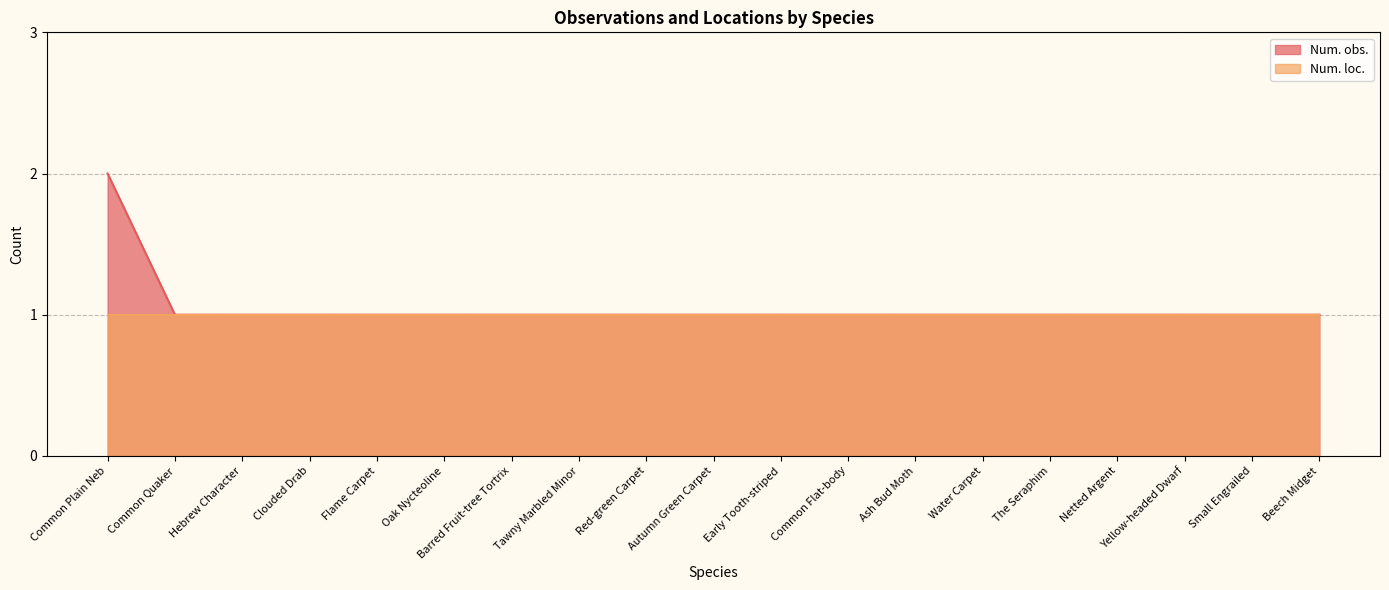

What is the smallest value displayed?

1